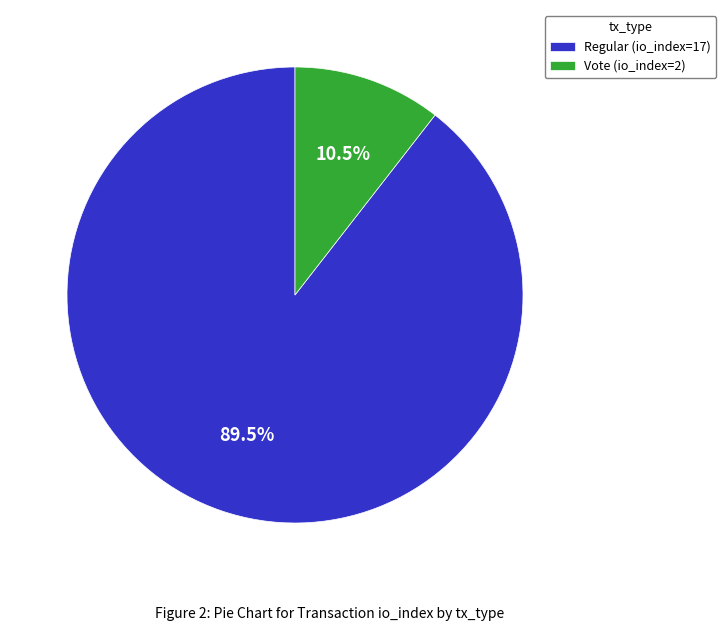

Which category accounts for the majority?

Regular (io_index=17)